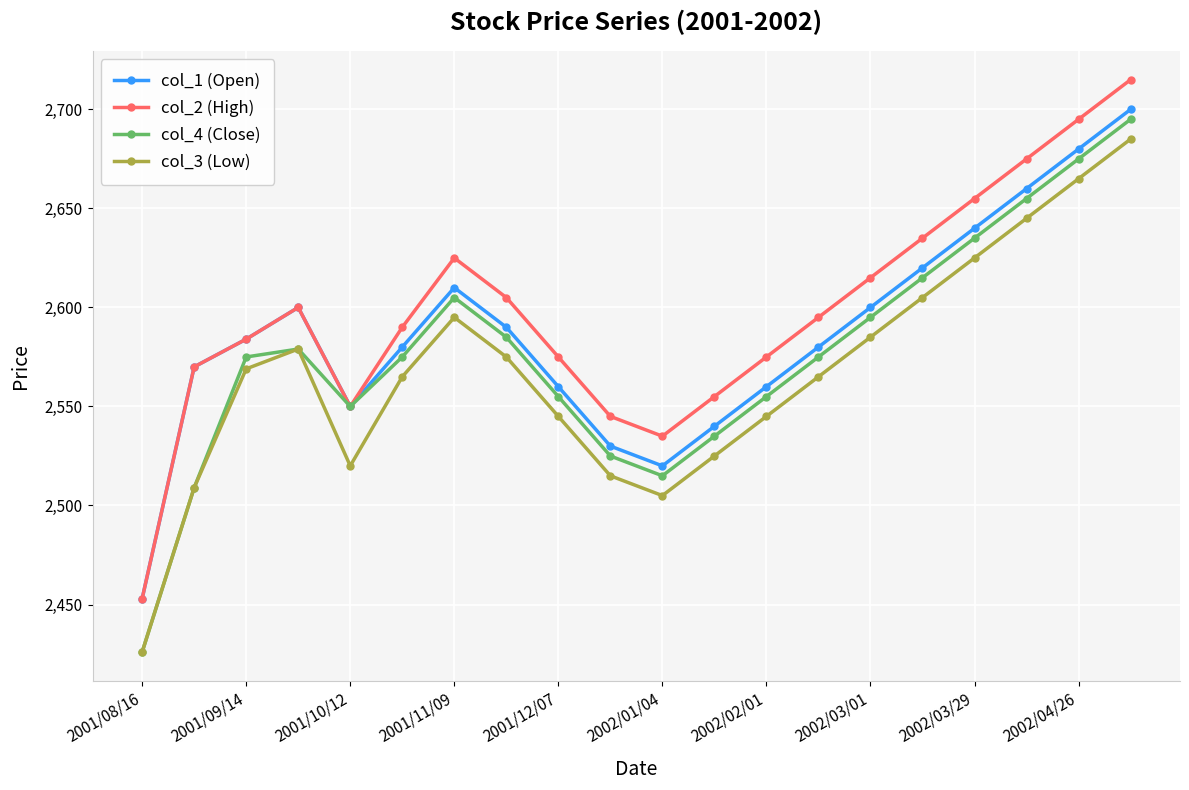

How many values in the col_4 (Close) series are below 2575?

8